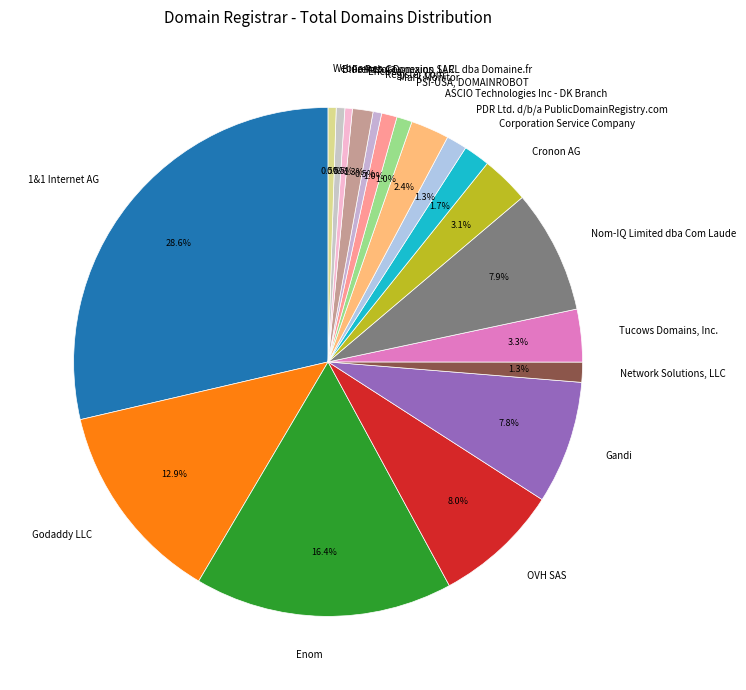

Do ASCIO Technologies Inc - DK Branch and Webnames.ca together represent more than half of the pie?

No